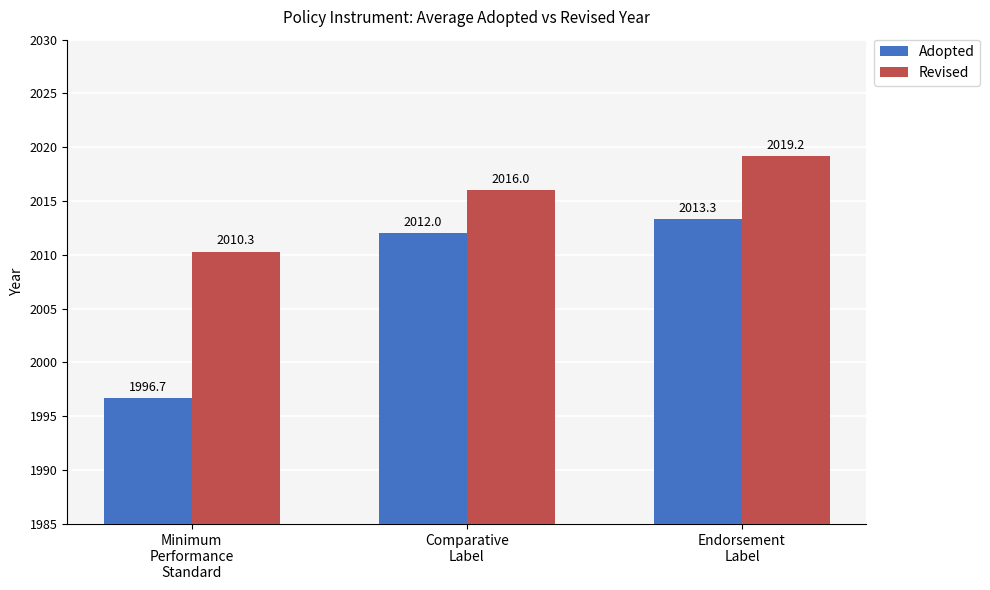

How many categories are shown in the chart?

3